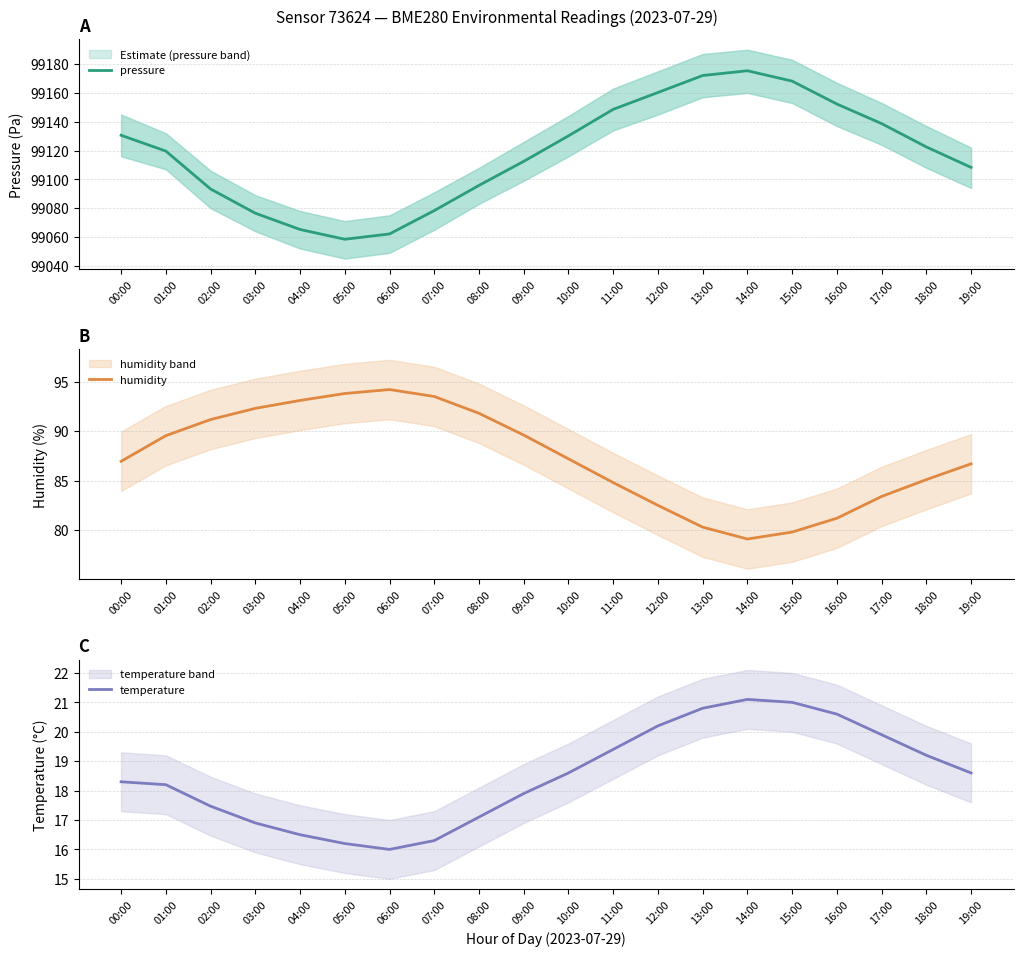

Does the chart display data point markers on the line(s)?

No